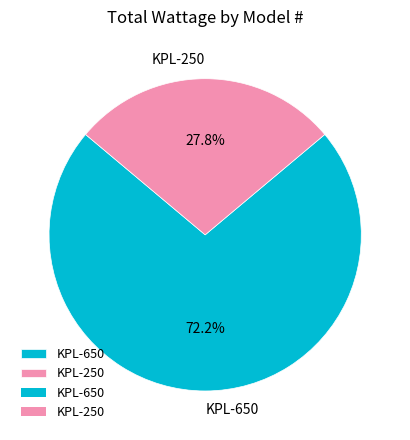

To the nearest percent, what percentage of the pie is KPL-650?

72%